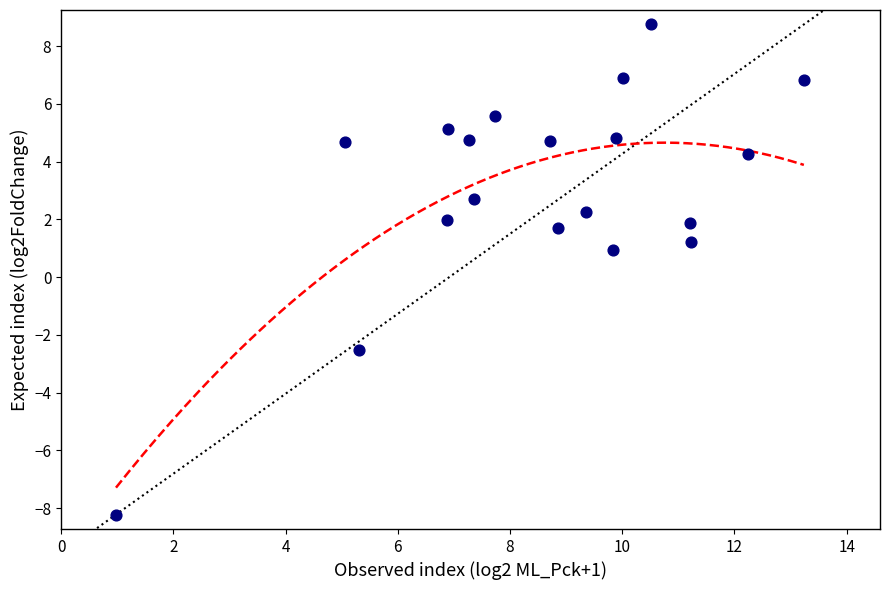

What Y value in the scatter plot is closest to 0?

0.9